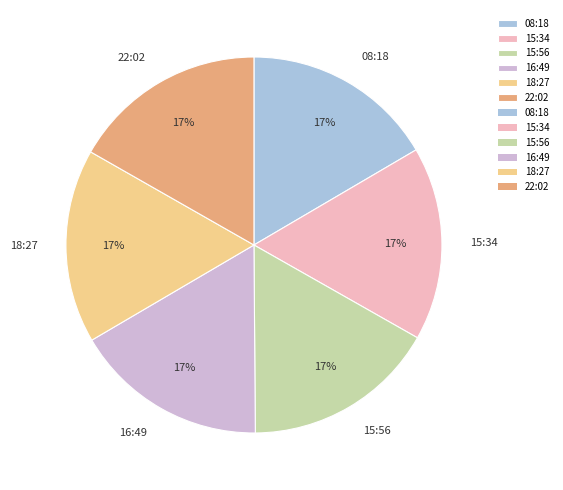

What is the ratio of the value at 16:49 to the value at 22:02?

1.0